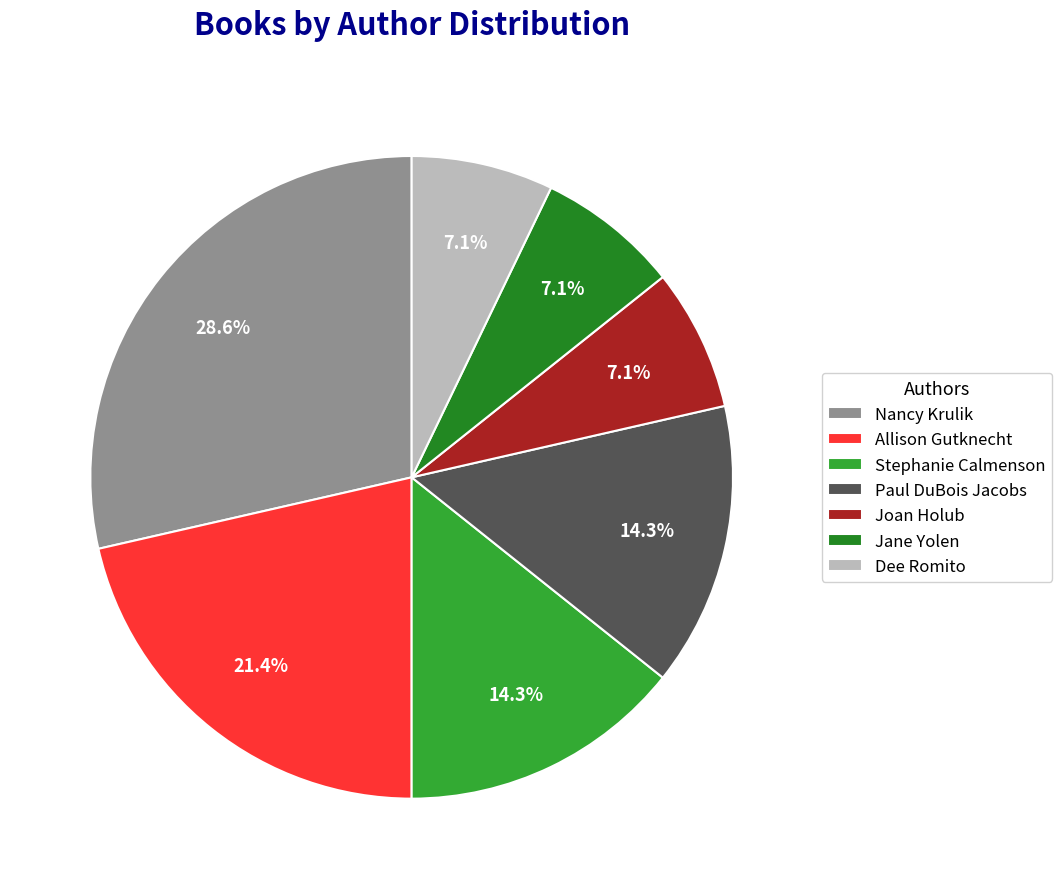

What is the ratio of the value at Jane Yolen to the value at Stephanie Calmenson?

0.5